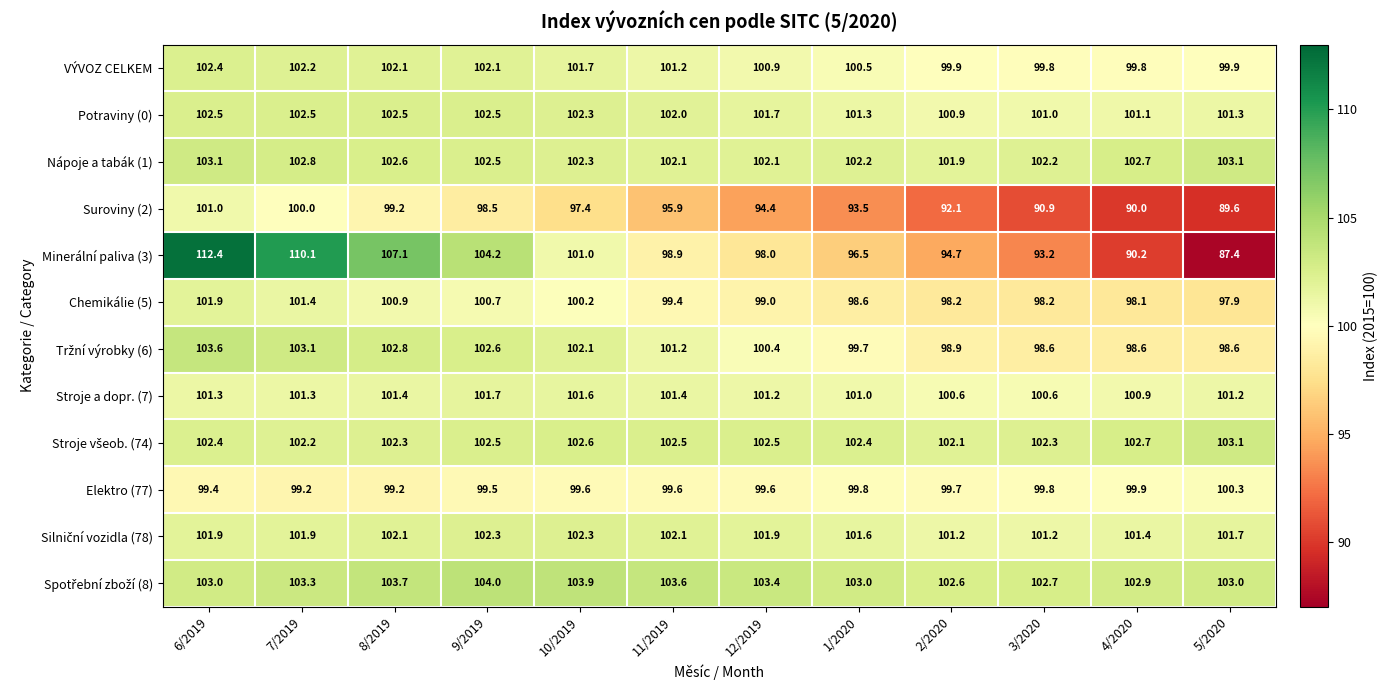

What is the sum of the Suroviny (2) values at 2/2020 and 4/2020?

182.1